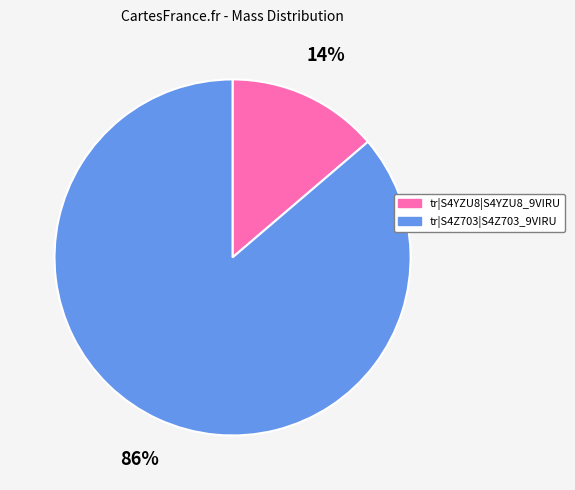

Rank the categories by value from highest to lowest.

tr|S4Z703|S4Z703_9VIRU, tr|S4YZU8|S4YZU8_9VIRU